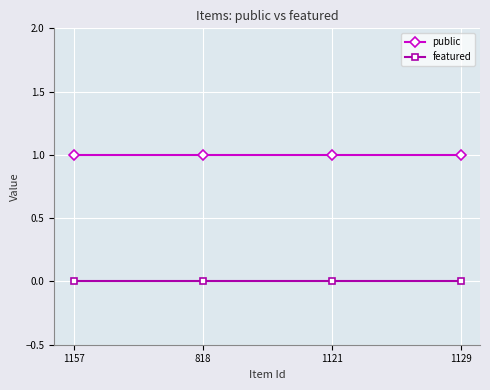

True or false: featured and public intersect in this chart.

False